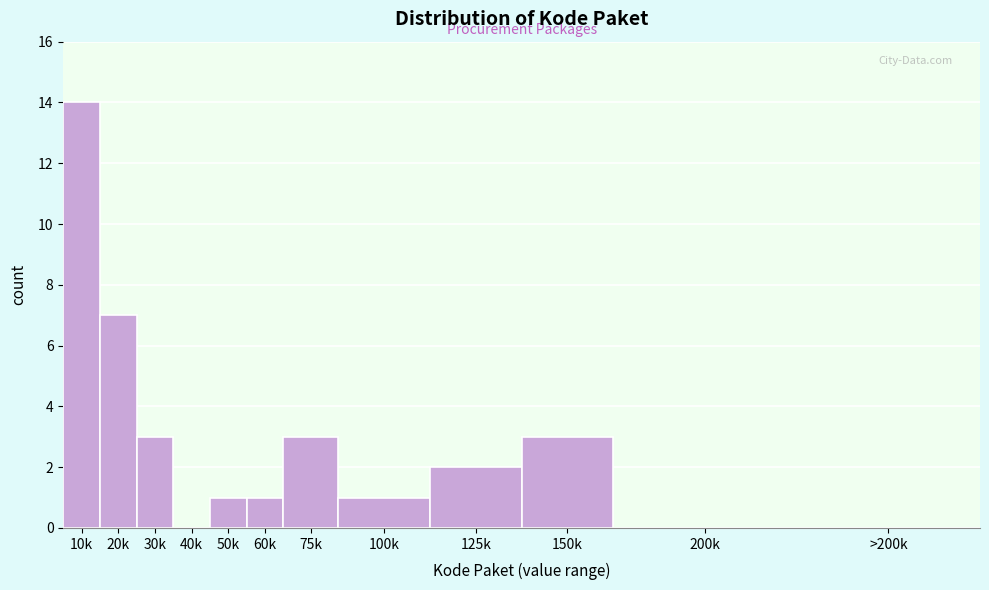

Reading right to left, what are all the values shown in this chart?

>200k=0	200k=0	150k=3	125k=2	100k=1	75k=3	60k=1	50k=1	40k=0	30k=3	20k=7	10k=14